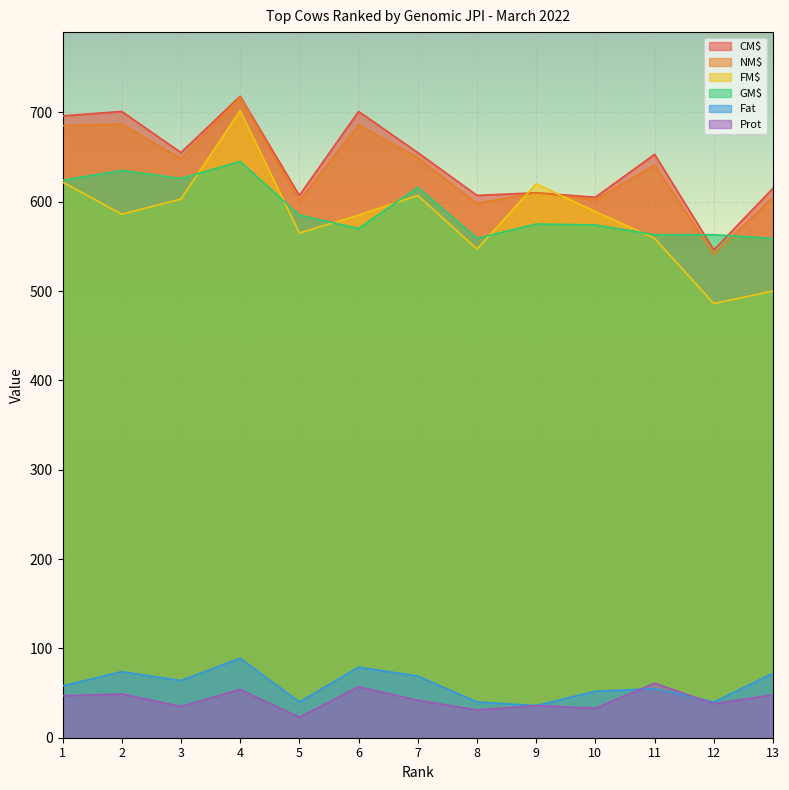

Which label corresponds to the smallest value in the chart?

5